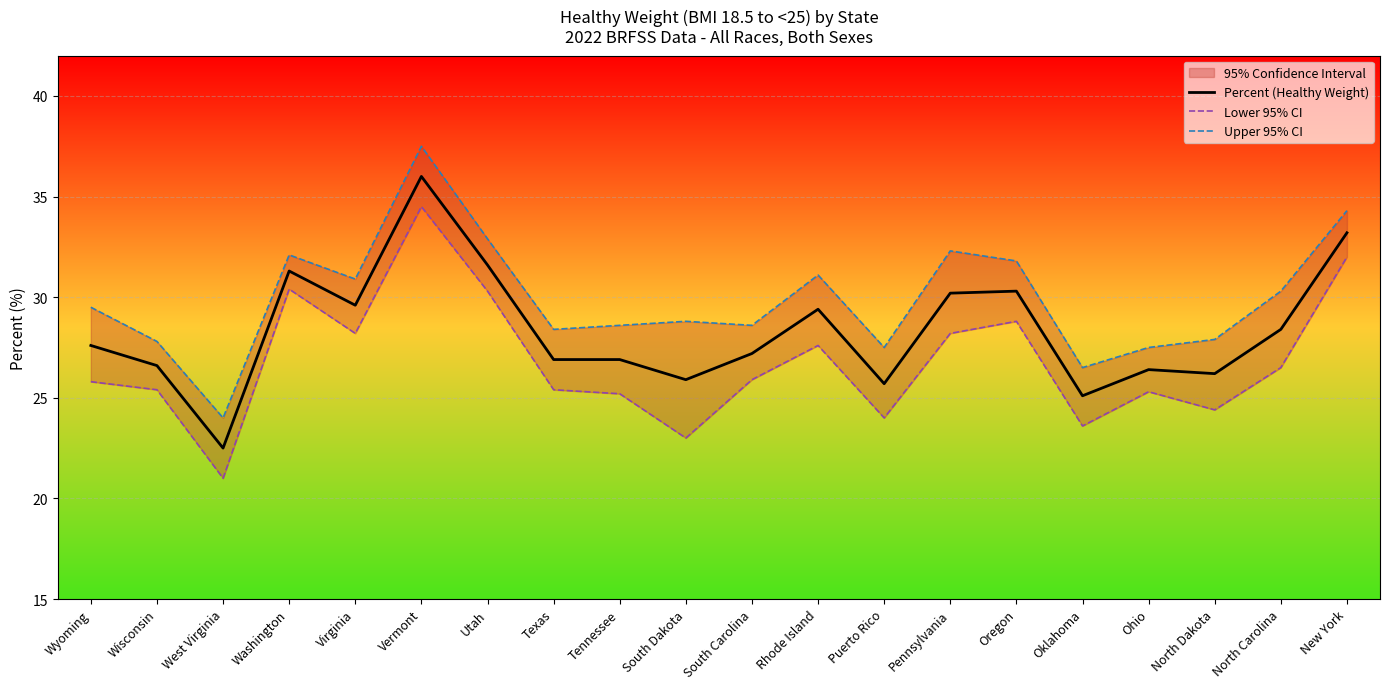

Is it true that Percent (Healthy Weight) equals 6.9 at North Carolina?

False